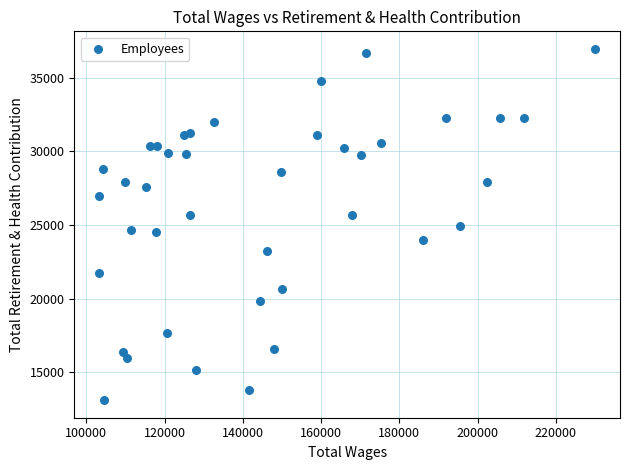

What is the range of X values (max minus min)?

126784